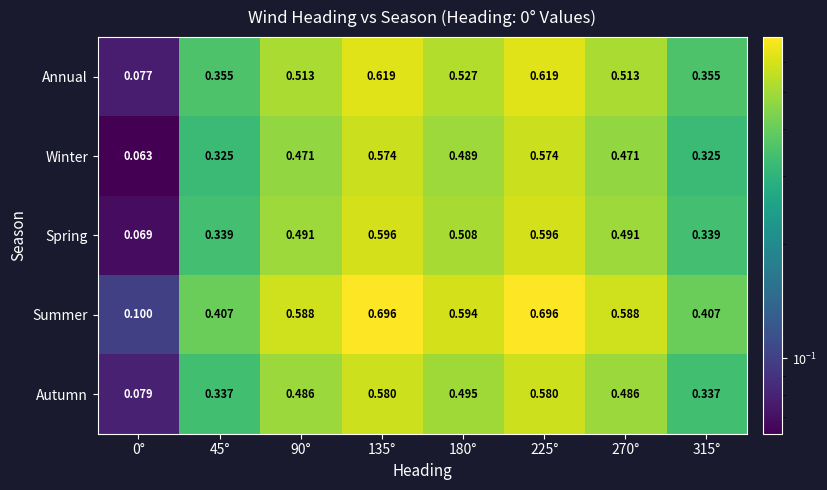

What is the minimum value shown in the chart?

0.1